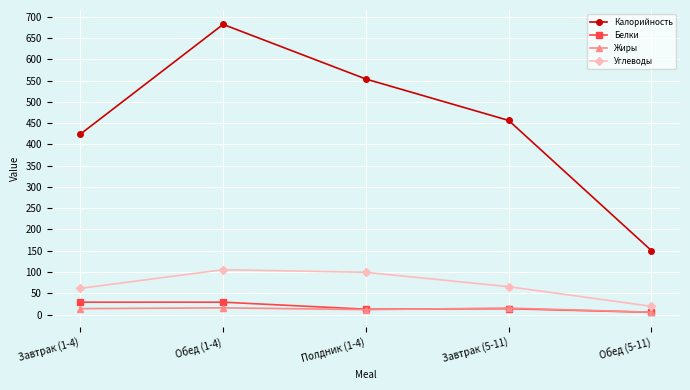

How many interior local peaks does the Углеводы series have?

1